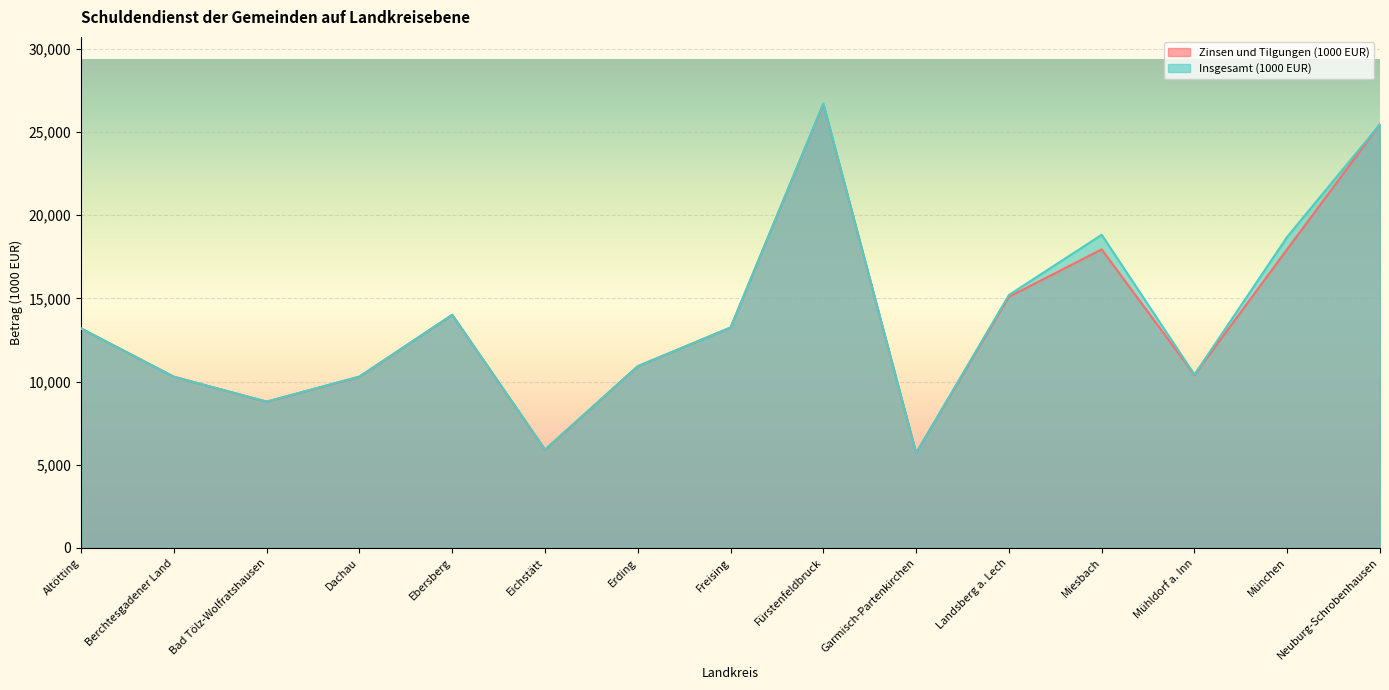

Reading left to right, transcribe all the data shown in this chart.

Zinsen und Tilgungen (1000 EUR): Altötting=13186.6	Berchtesgadener Land=10284.6	Bad Tölz-Wolfratshausen=8785.6	Dachau=10288.7	Ebersberg=14008.6	Eichstätt=5894.9	Erding=10920.0	Freising=13242.5	Fürstenfeldbruck=26668.2	Garmisch-Partenkirchen=5703.5	Landsberg a. Lech=15090.5	Miesbach=17939.0	Mühldorf a. Inn=10396.5	München=17948.5	Neuburg-Schrobenhausen=25458.5
Insgesamt (1000 EUR): Altötting=13186.6	Berchtesgadener Land=10284.6	Bad Tölz-Wolfratshausen=8795.4	Dachau=10301.5	Ebersberg=14009.3	Eichstätt=5917.0	Erding=10920.0	Freising=13245.4	Fürstenfeldbruck=26701.0	Garmisch-Partenkirchen=5703.5	Landsberg a. Lech=15196.5	Miesbach=18814.9	Mühldorf a. Inn=10415.9	München=18694.7	Neuburg-Schrobenhausen=25458.5